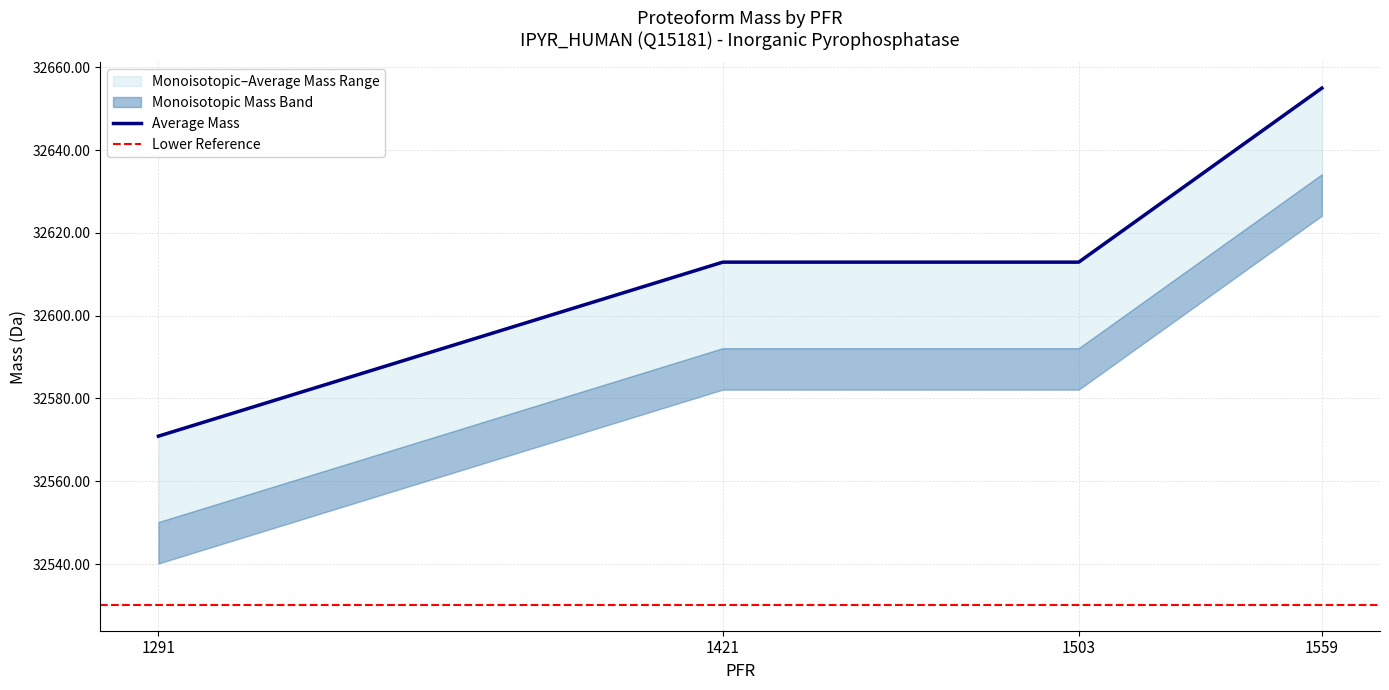

What is the value of the 3rd point from the left?

32612.9